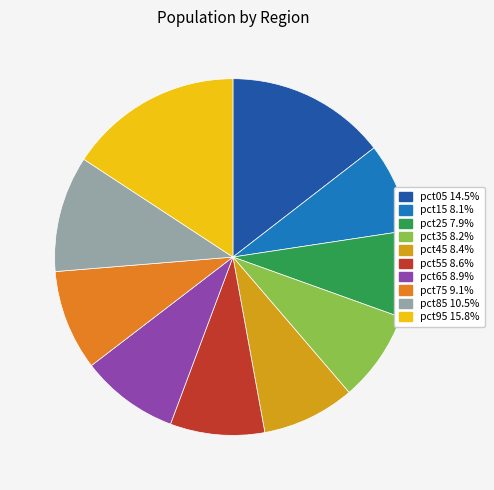

Does pct35 8.2% account for over 50% of the chart?

No